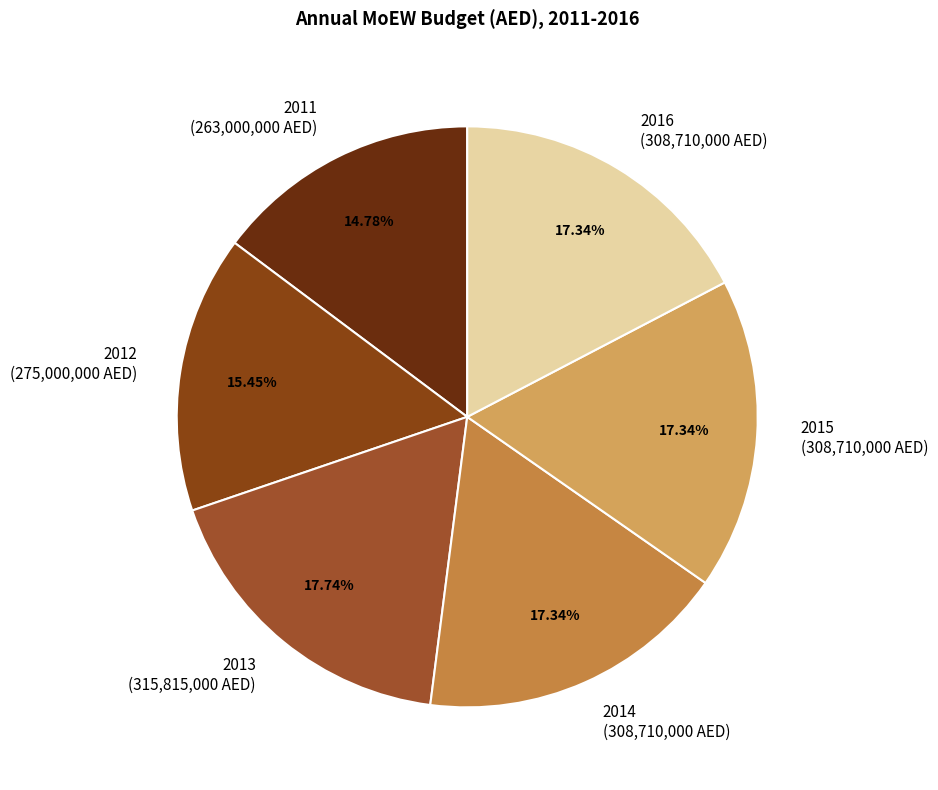

Combined, do 2015 (308,710,000 AED) and 2014 (308,710,000 AED) account for over 50%?

No